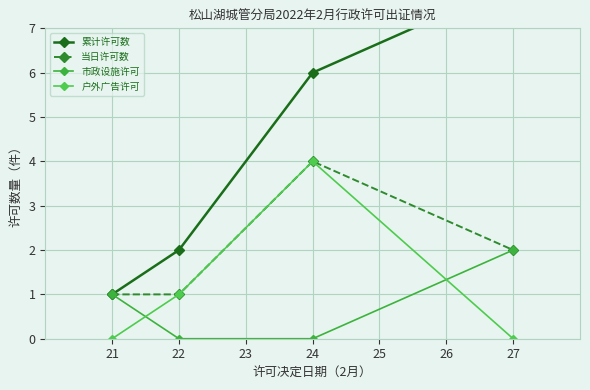

At which category does 当日许可数 reach its first local peak?

24